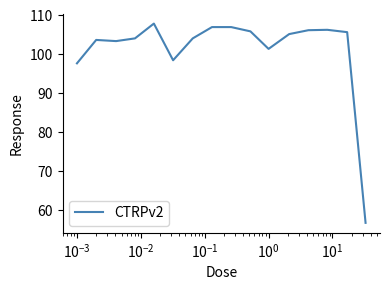

What is the difference between the maximum and minimum values?

51.2